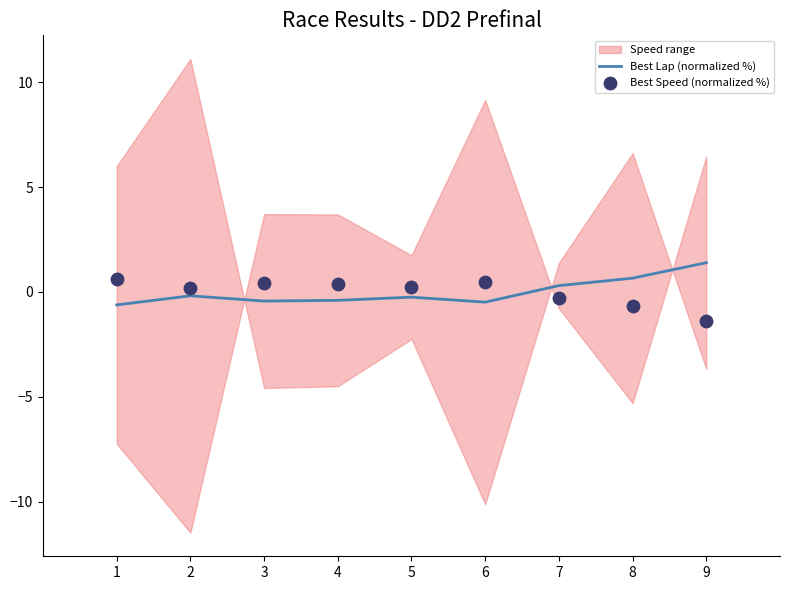

Is the value of Best Speed (normalized %) at 2 greater than the value of Best Lap (normalized %) at 4?

Yes